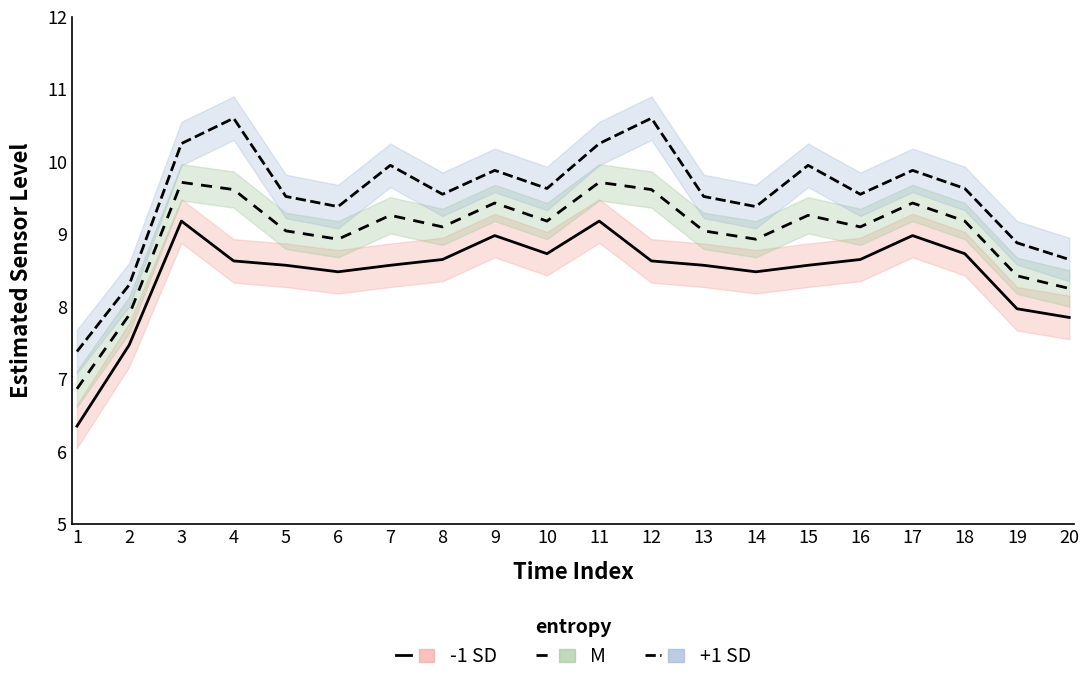

How many values in the -1 SD series are below 8?

4